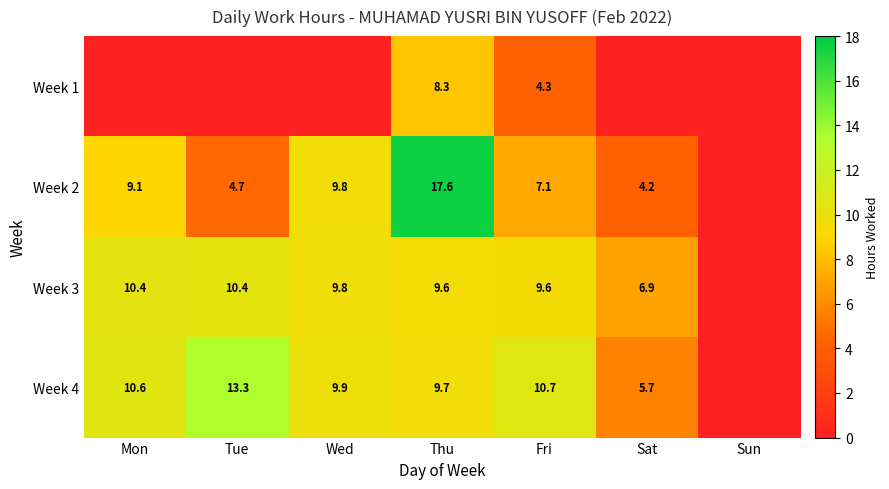

What is the total value across all series at Wed?

29.5